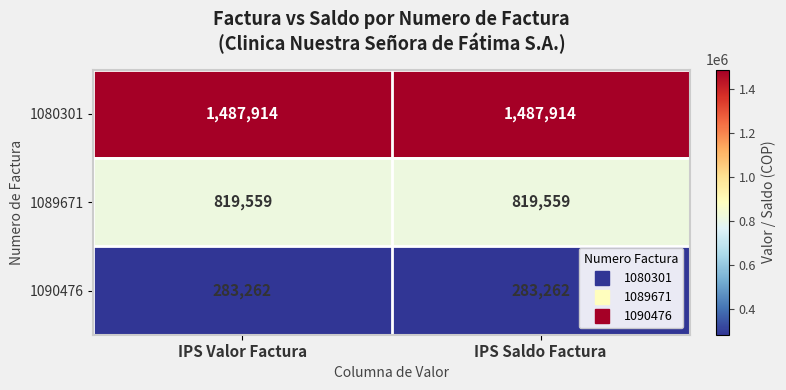

Reading left to right, list all the values displayed in this chart.

1080301: 1487914	1487914
1089671: 819559	819559
1090476: 283262	283262